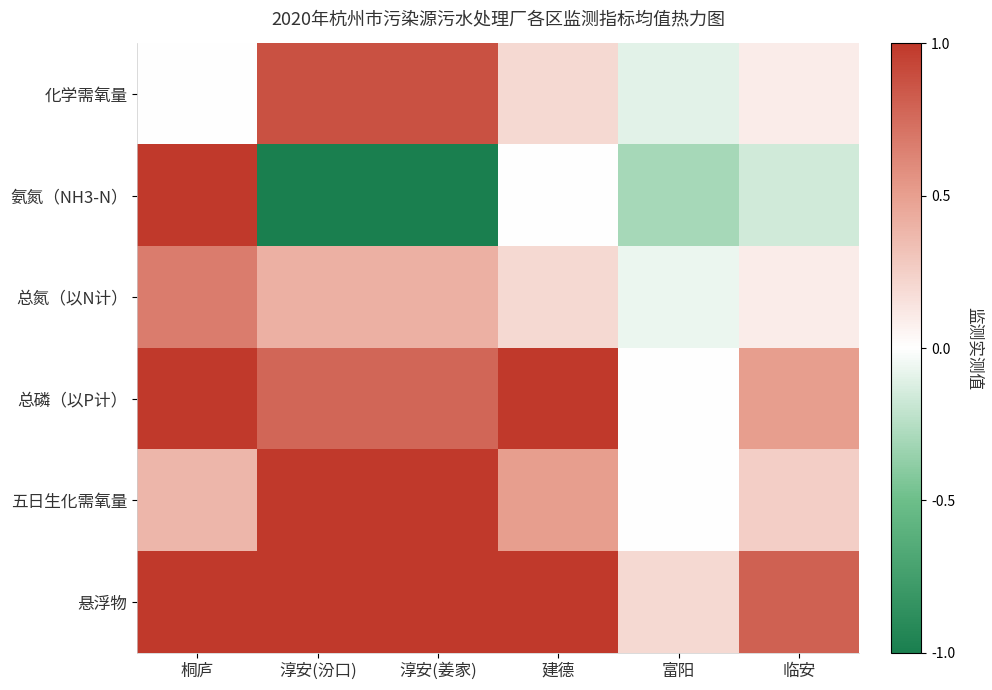

Reading right to left, transcribe all the data shown in this chart.

化学需氧量: 临安=0.1	富阳=-0.1	建德=0.2	淳安(姜家)=0.9	淳安(汾口)=0.9	桐庐=0.0
氨氮（NH3-N）: 临安=-0.2	富阳=-0.3	建德=0.0	淳安(姜家)=-1.0	淳安(汾口)=-1.0	桐庐=1.0
总氮（以N计）: 临安=0.1	富阳=-0.1	建德=0.2	淳安(姜家)=0.4	淳安(汾口)=0.4	桐庐=0.7
总磷（以P计）: 临安=0.5	富阳=0.0	建德=1.0	淳安(姜家)=0.8	淳安(汾口)=0.8	桐庐=1.0
五日生化需氧量: 临安=0.2	富阳=0.0	建德=0.5	淳安(姜家)=1.0	淳安(汾口)=1.0	桐庐=0.4
悬浮物: 临安=0.8	富阳=0.2	建德=1.0	淳安(姜家)=1.0	淳安(汾口)=1.0	桐庐=1.0